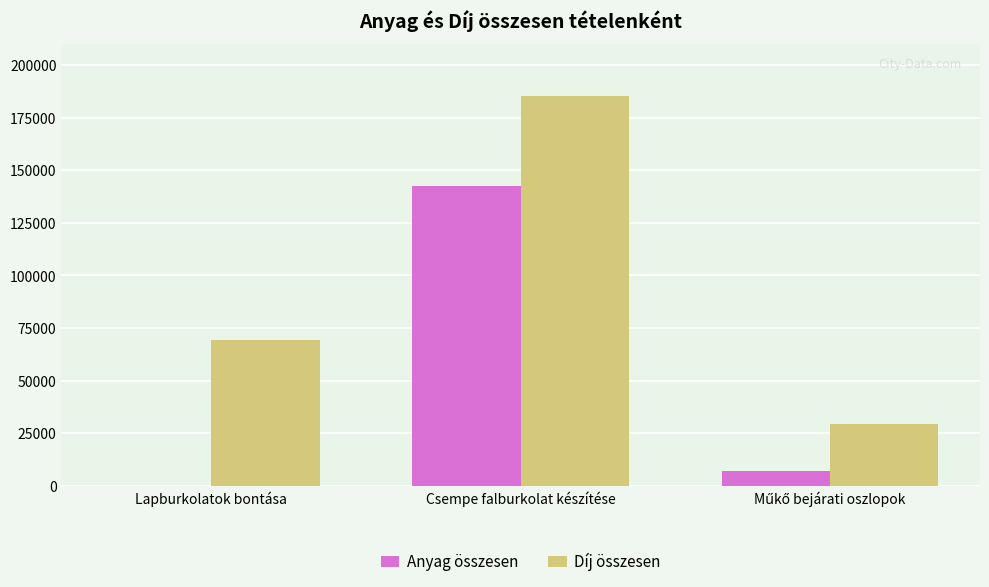

Are the bars horizontal?

No